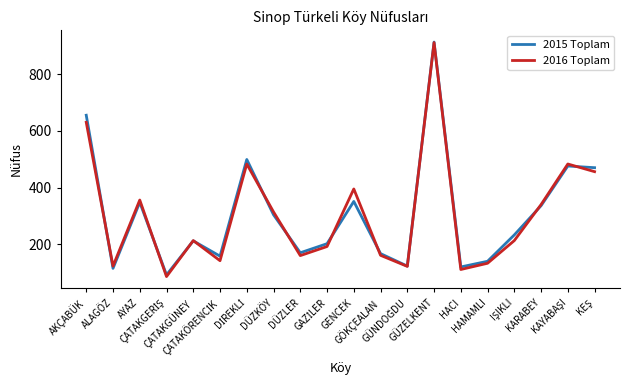

True or false: 2015 Toplam has more than 0 interior local peaks.

True